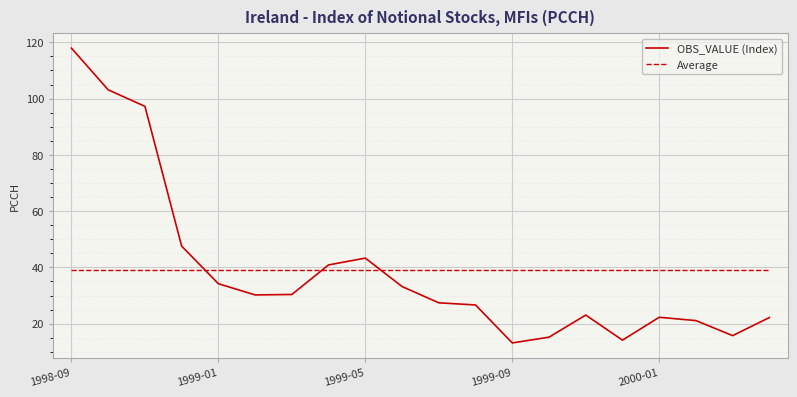

Which series has the widest spread of values?

OBS_VALUE (Index)